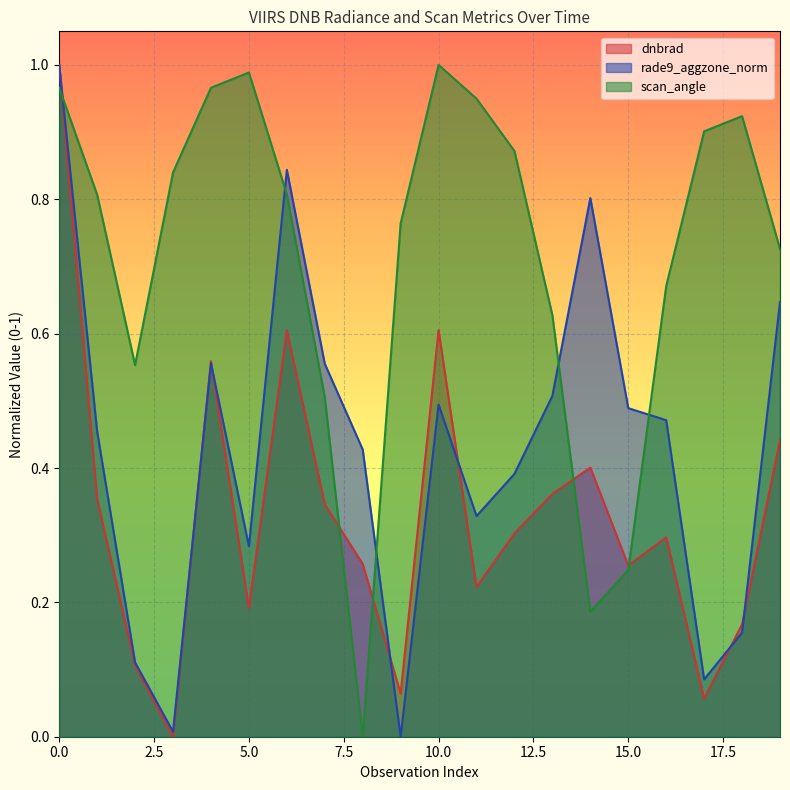

Rank the series by their maximum value, from highest to lowest.

scan_angle, dnbrad, rade9_aggzone_norm